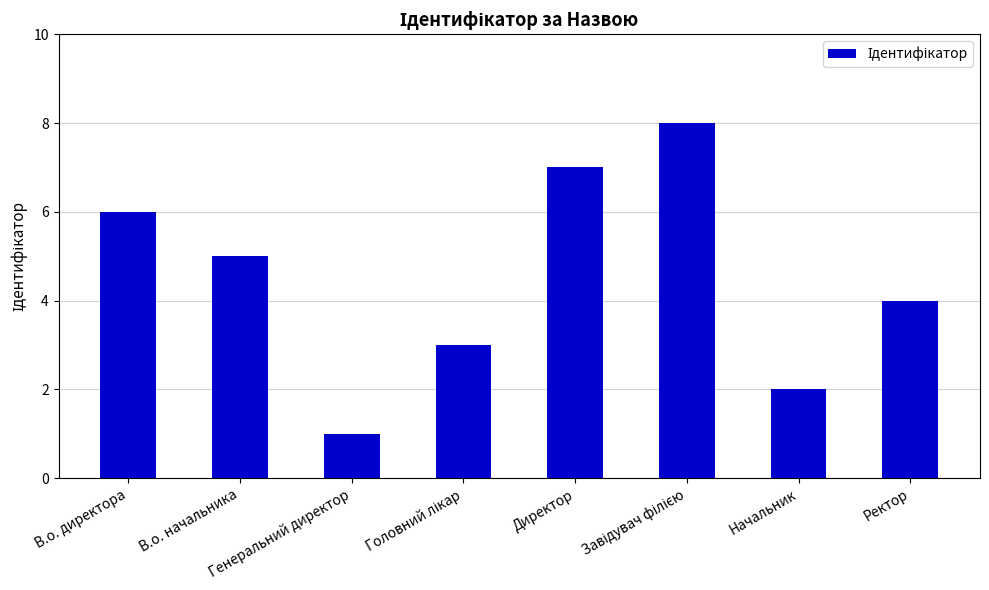

What is the label of the 7th bar from the right?

В.о. начальника